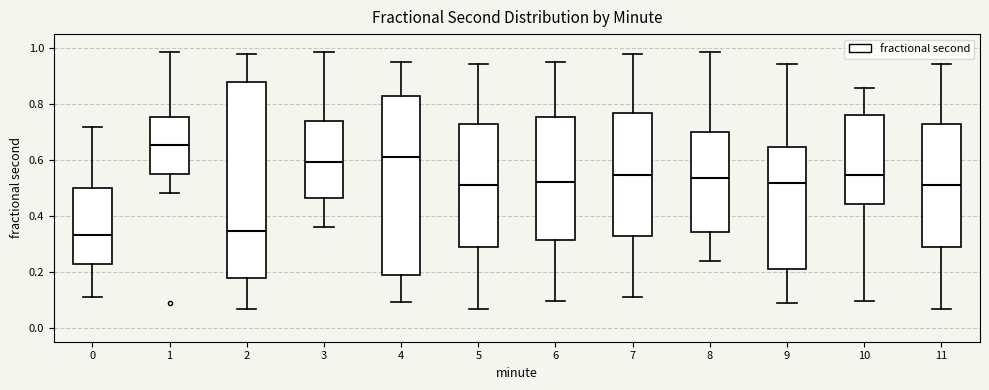

Comparing the boxes themselves (not the whiskers), which one is the tallest?

2